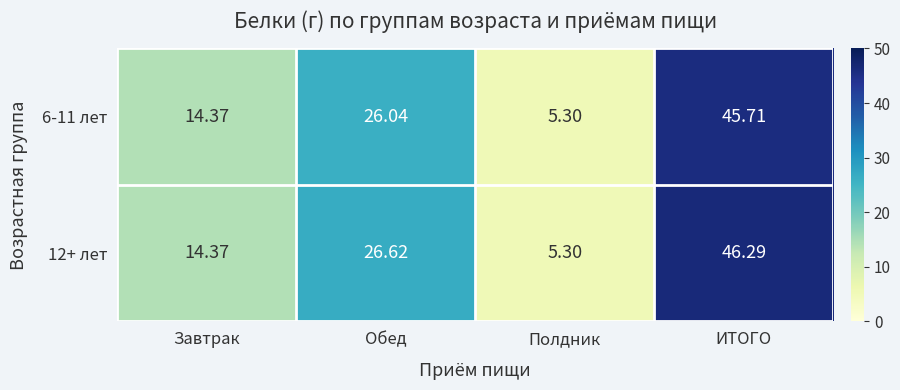

At ИТОГО, list the series in order from largest to smallest.

12+ лет, 6-11 лет